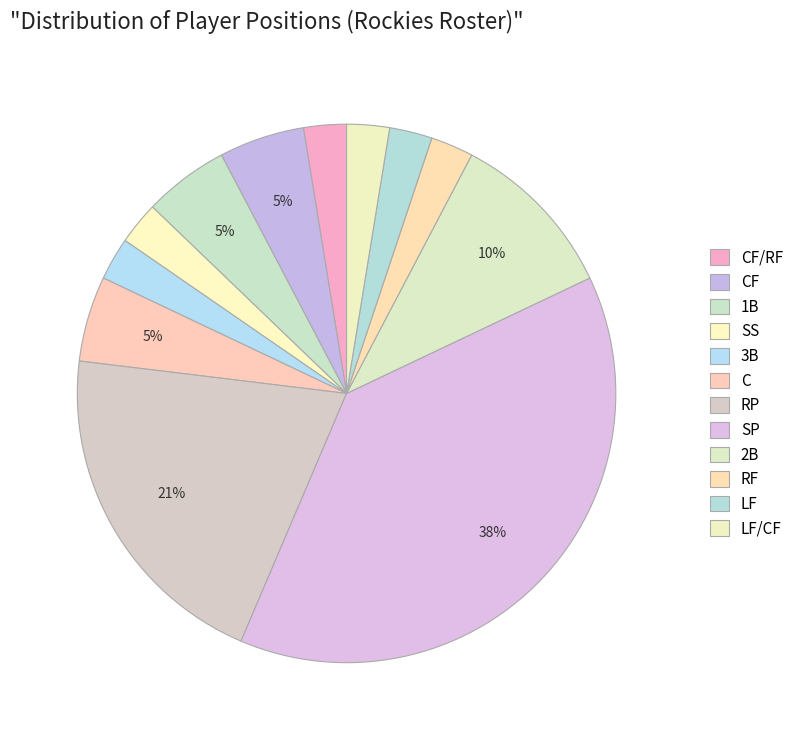

Does C represent more than half of the total?

No